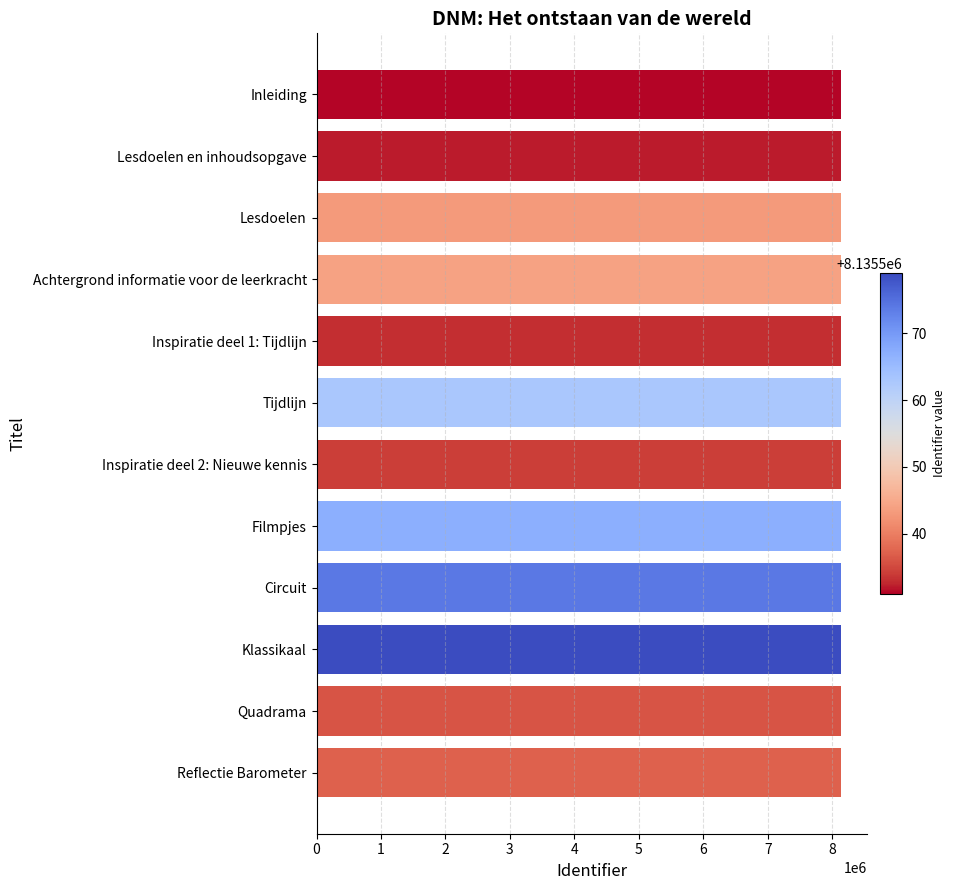

What is the minimum value shown in the chart?

8135531